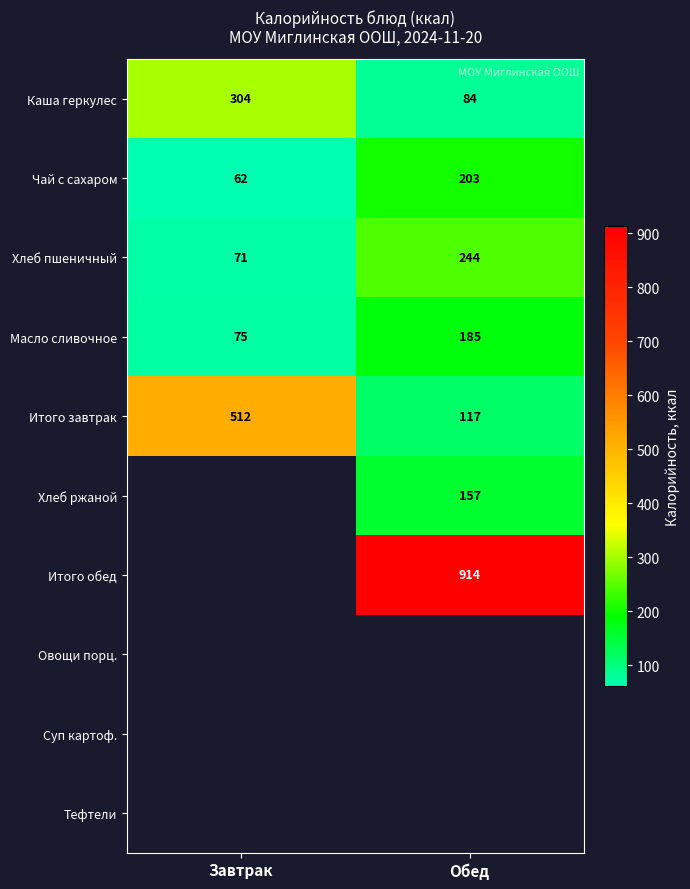

How many series are shown in this chart?

10